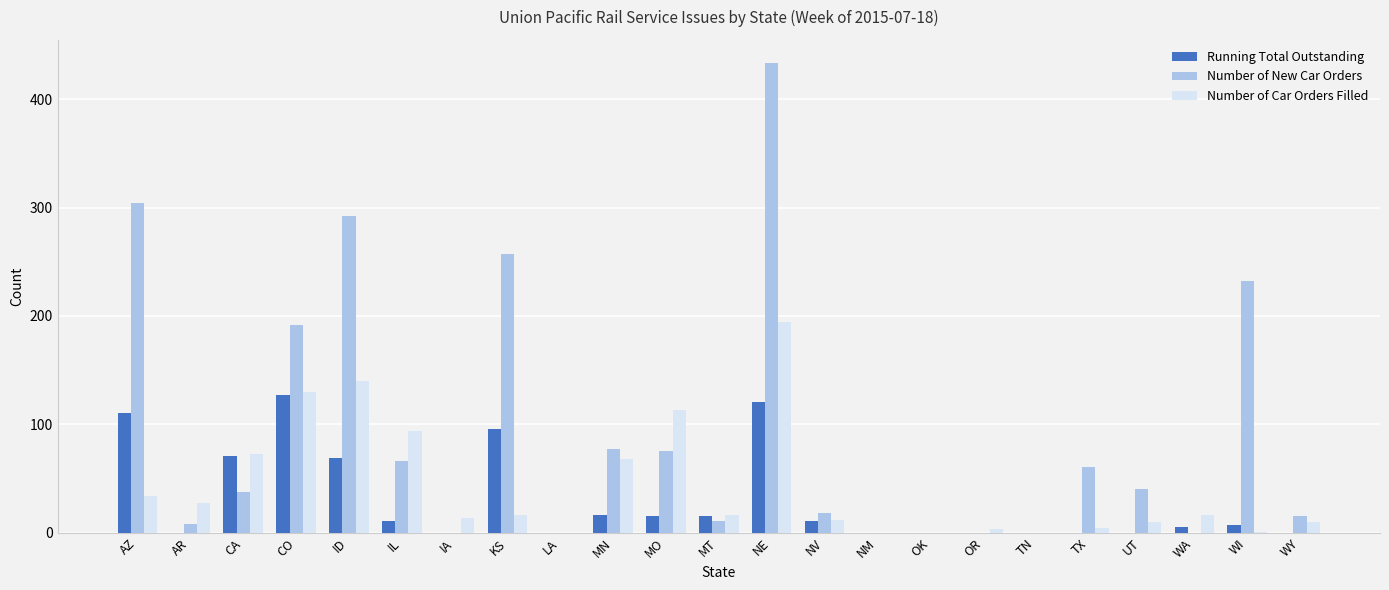

Which series has the largest range (max minus min)?

Number of New Car Orders